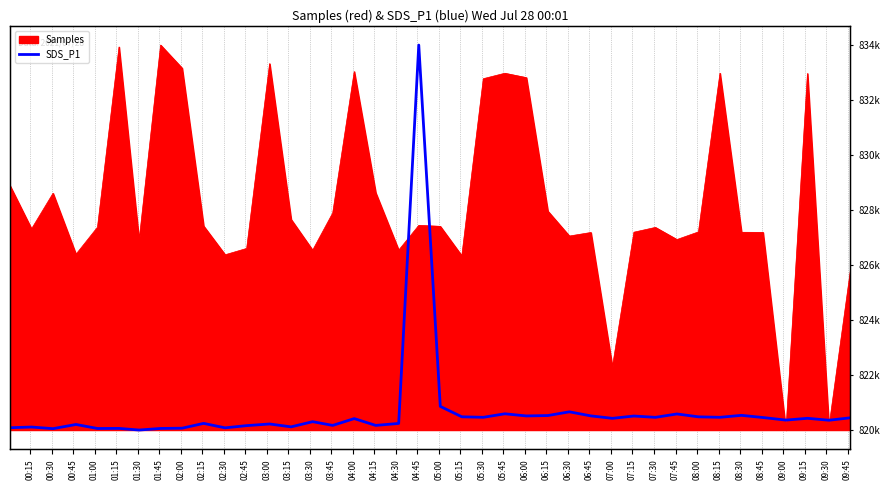

Between 02:45 and 08:15, which is larger?

08:15